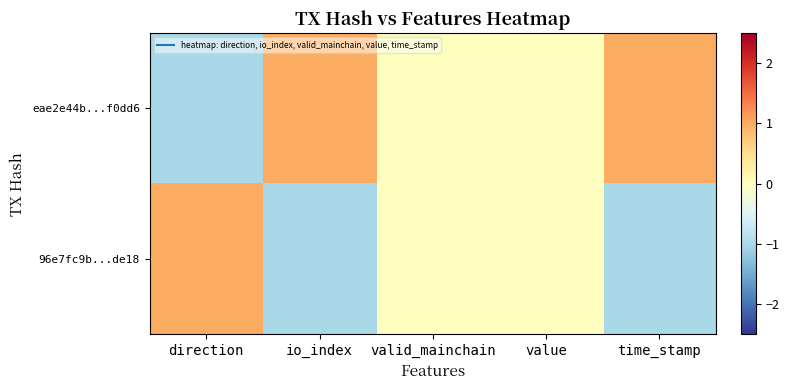

Which series has the largest total across all categories?

eae2e44b...f0dd6